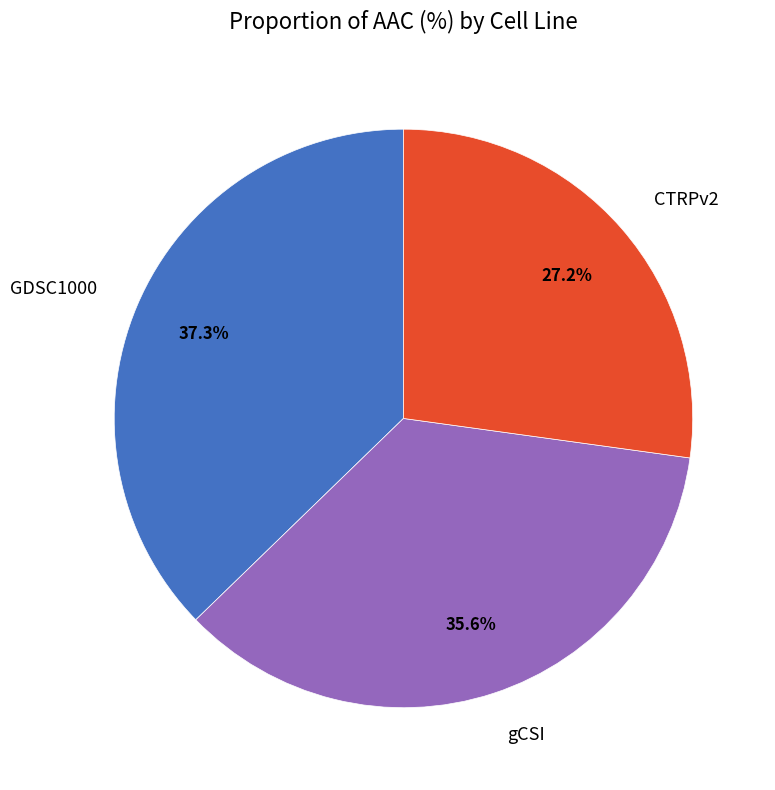

To the nearest percent, what is the difference between the gCSI and CTRPv2 slice percentages?

8%